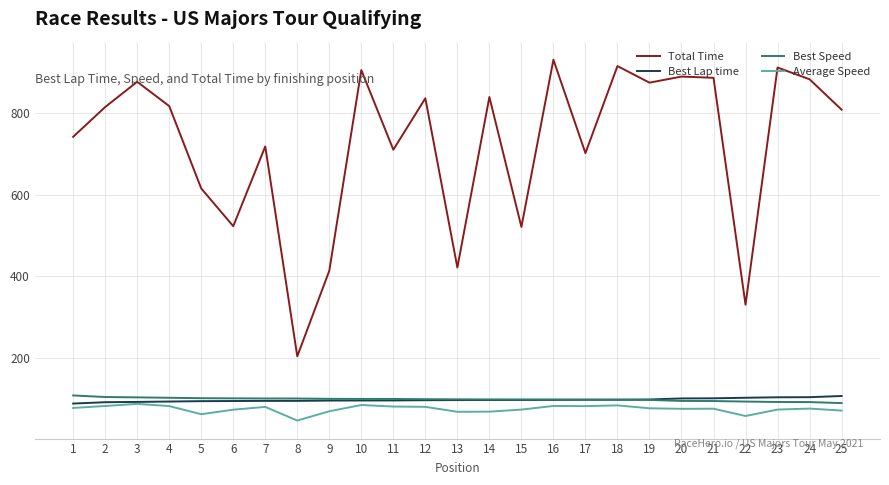

What is the difference between the maximum and second lowest values in the Best Speed series?

16.2